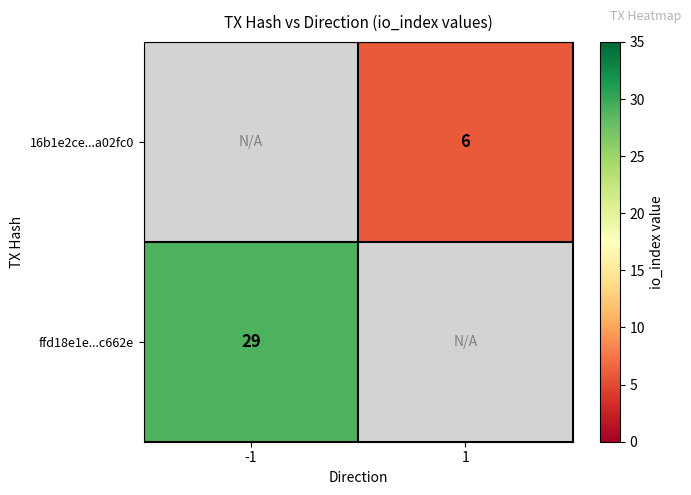

Count the number of data series in this chart.

2